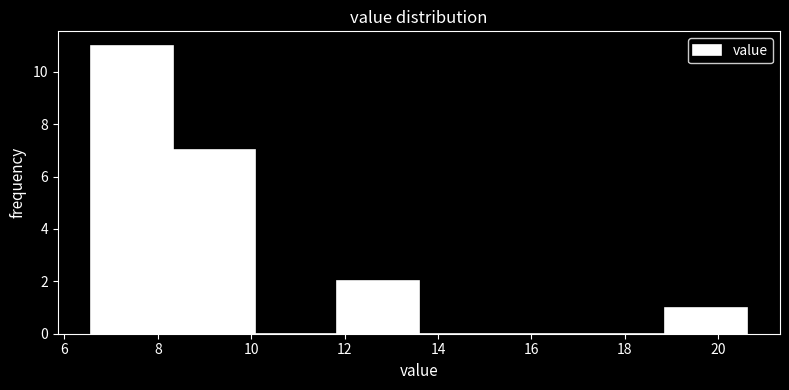

What is the height of the bar covering 11.8 to 13.6 on the x-axis? Neither the bar edges nor the heights are printed on the chart, so give them approximately, as read against the axes.

2